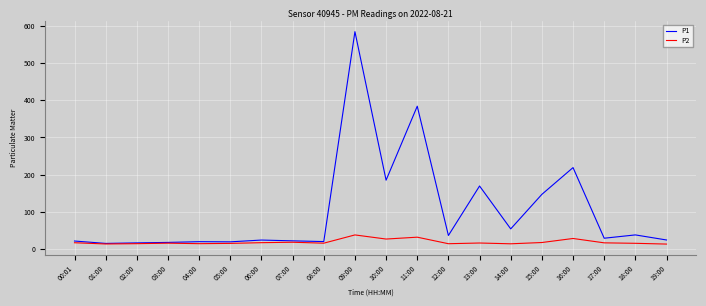

Which series has the widest spread of values?

P1